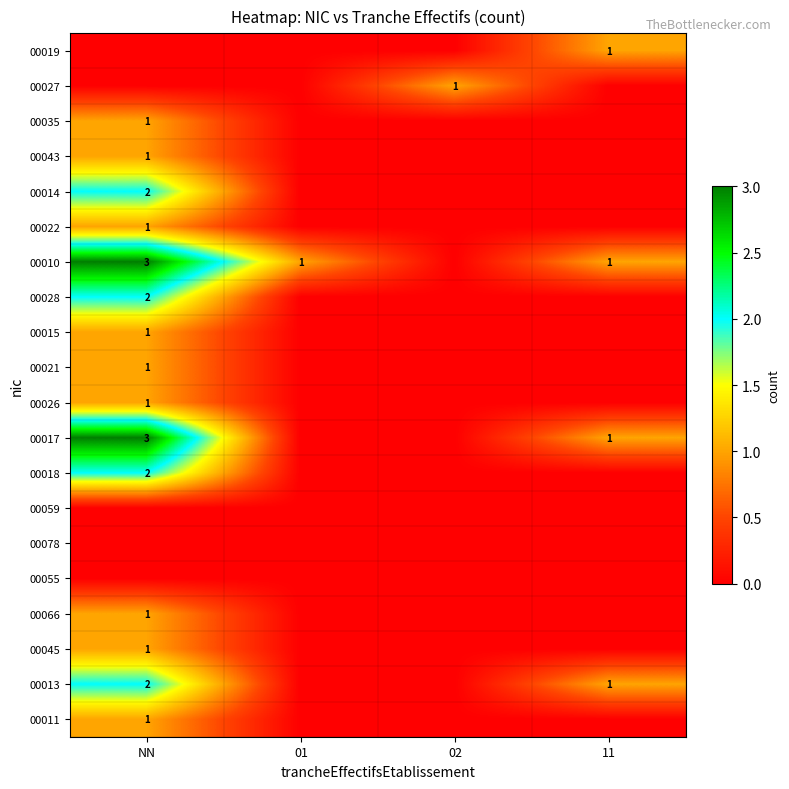

The value of 00010 at NN is 3. True or false?

True